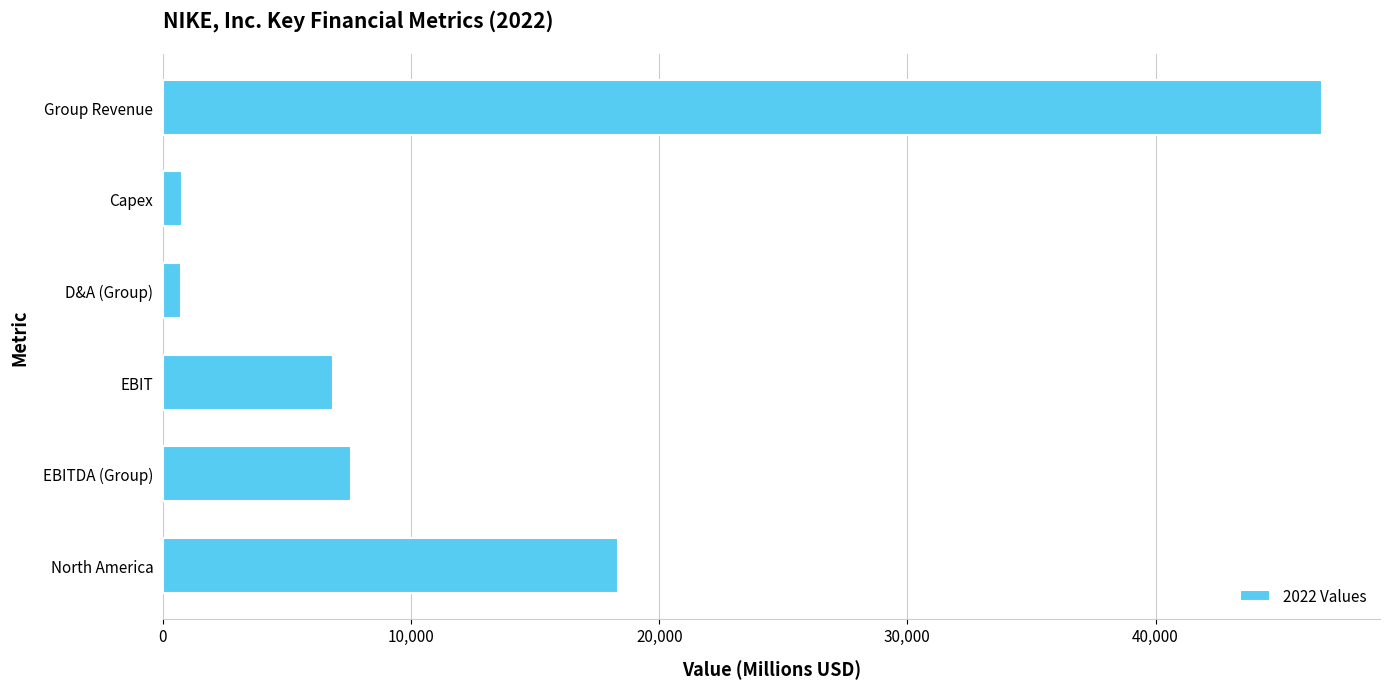

What is the difference between the second highest and minimum values?

17636